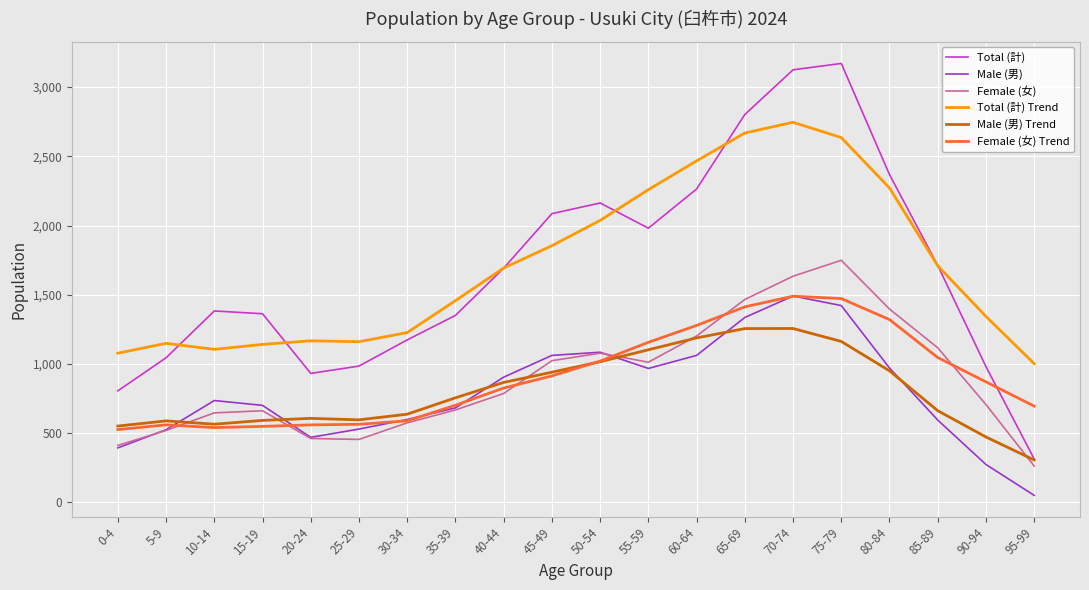

What is the total value across all series at 65-69?

10941.2